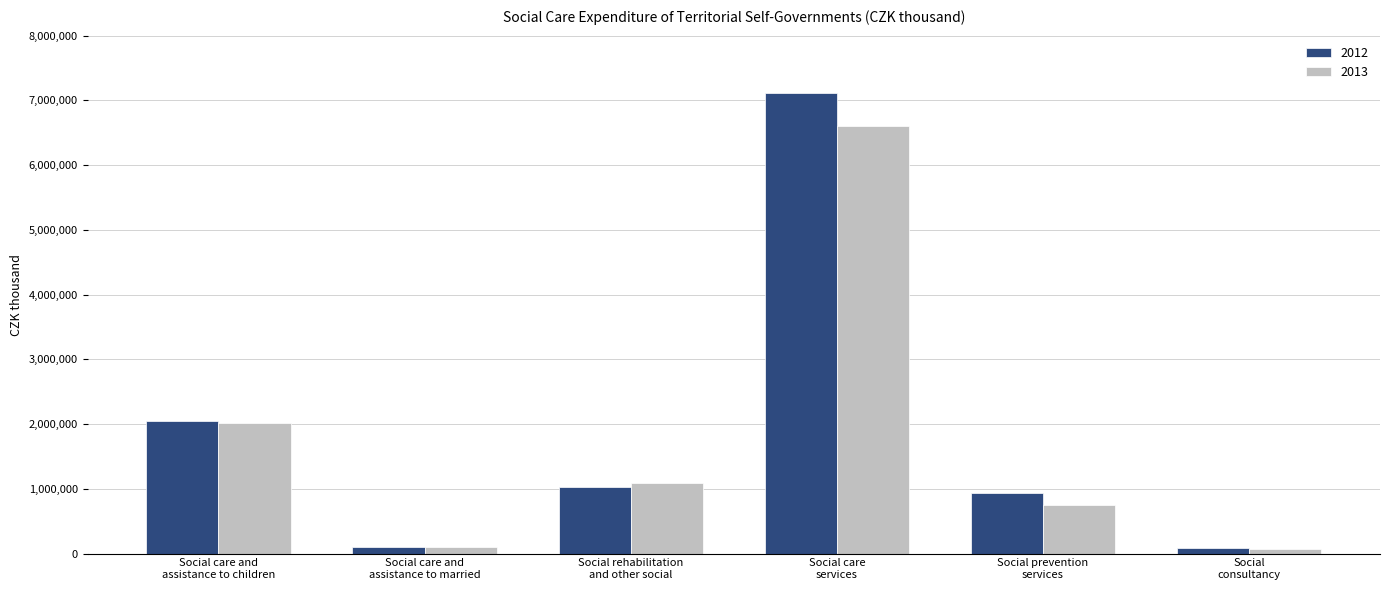

Are the bars horizontal?

No